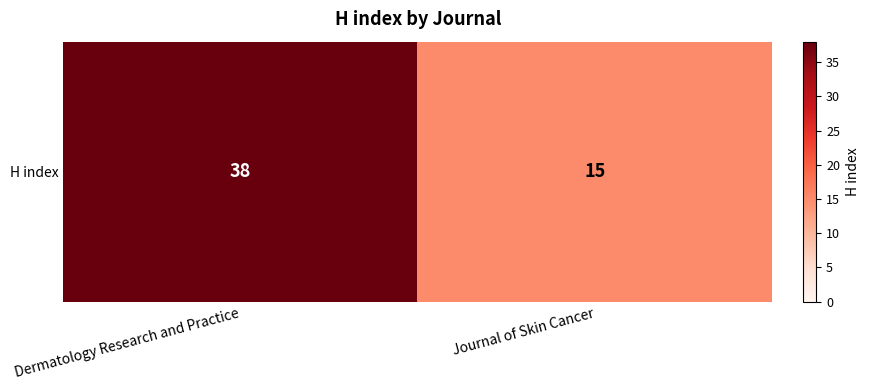

Rank the categories by value from lowest to highest.

Journal of Skin Cancer, Dermatology Research and Practice